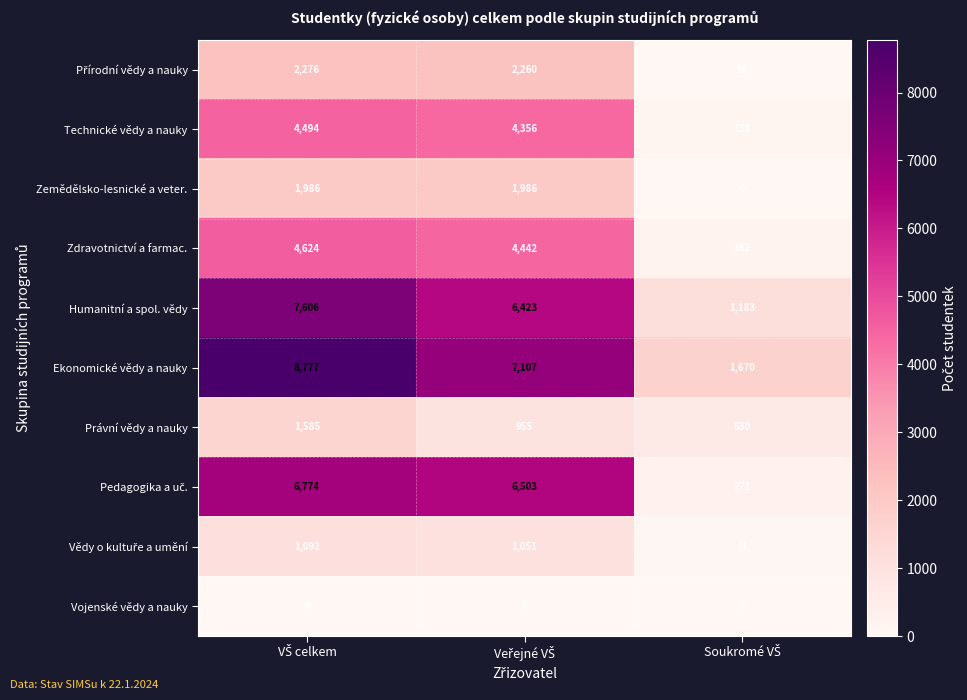

What is the difference between the second highest and minimum values in the Zemědělsko-lesnické a veter. series?

1986